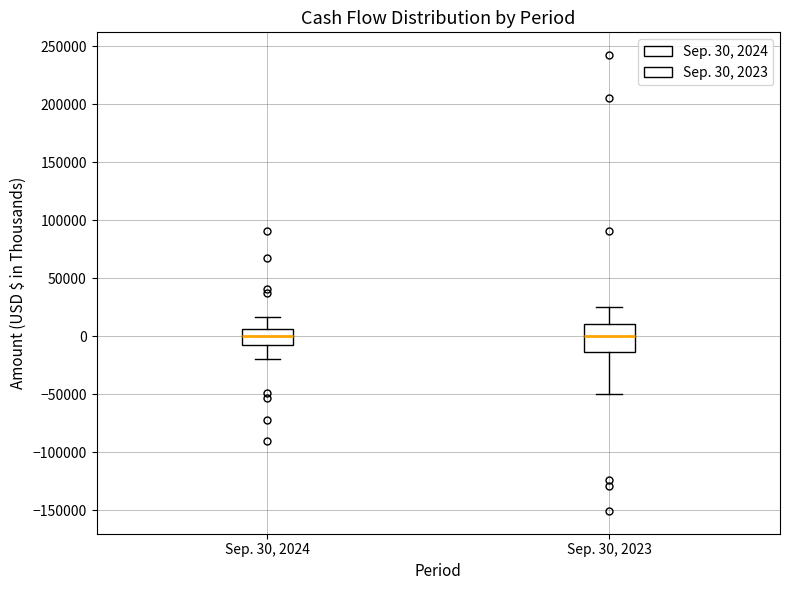

Comparing the boxes themselves (not the whiskers), which one is the tallest?

Sep. 30, 2023